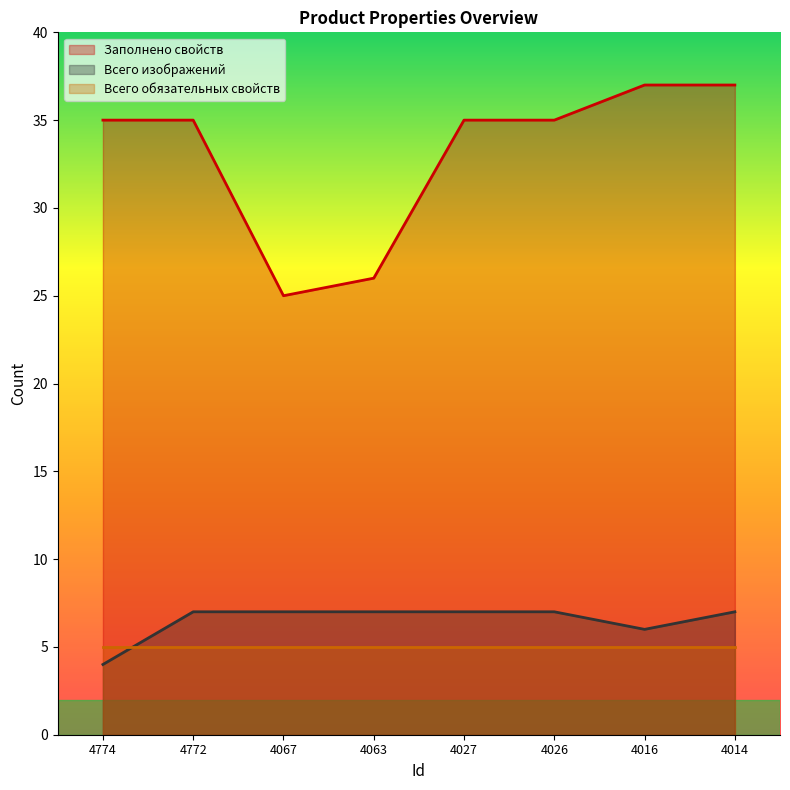

Is the value of Заполнено свойств at 4067 greater than the value of Всего изображений at 4026?

Yes